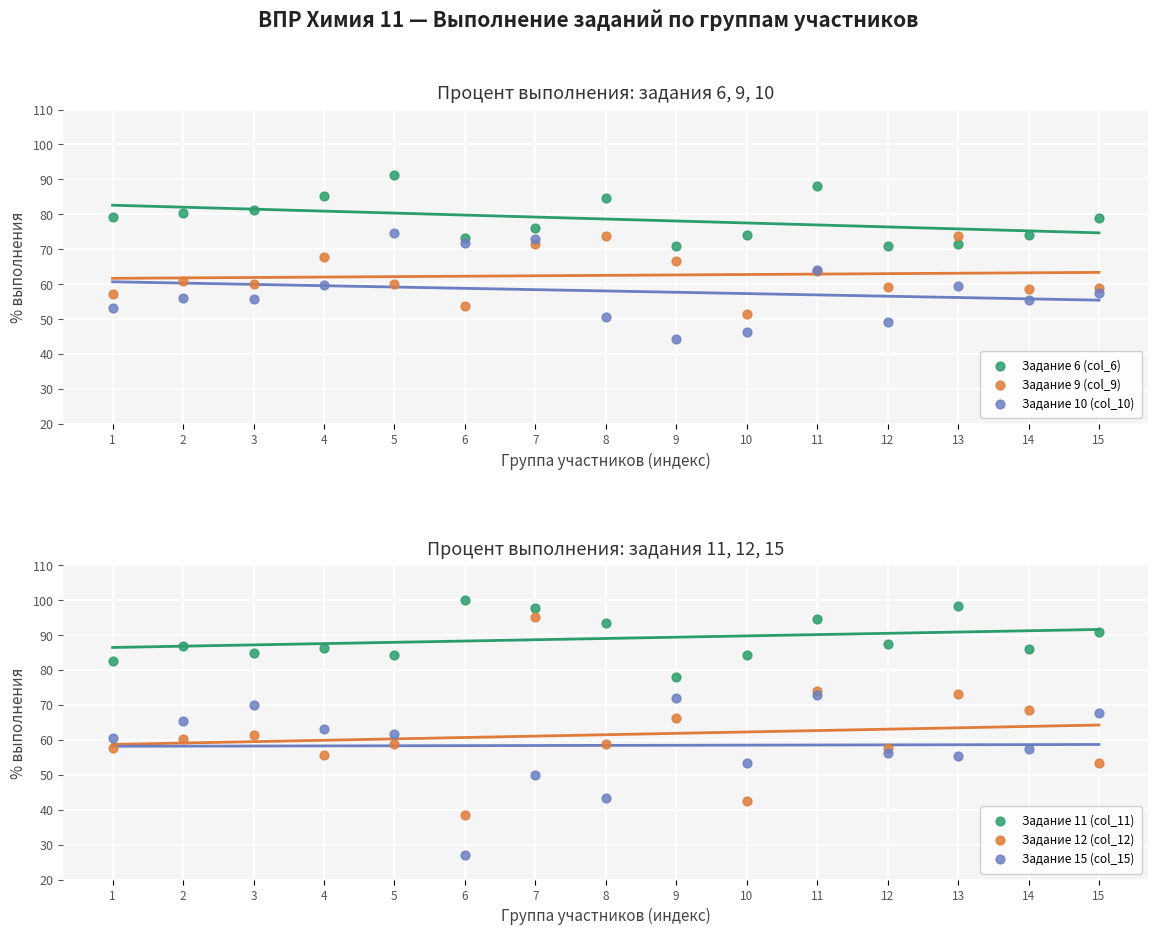

What is the total value across all series at 9?

398.1